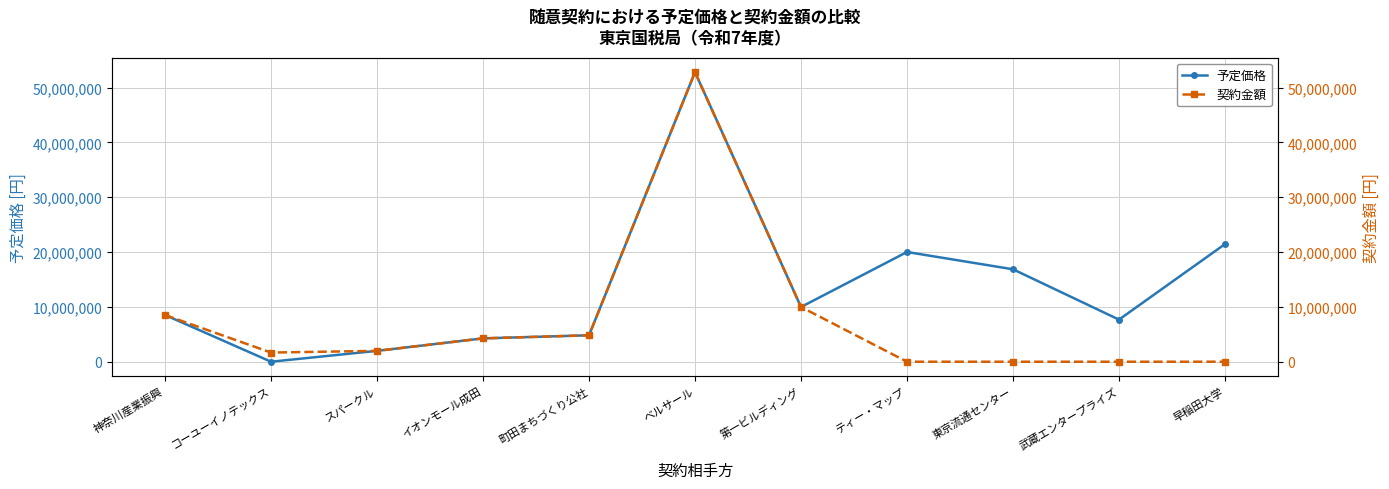

What are all the series names shown in the legend?

予定価格, 契約金額